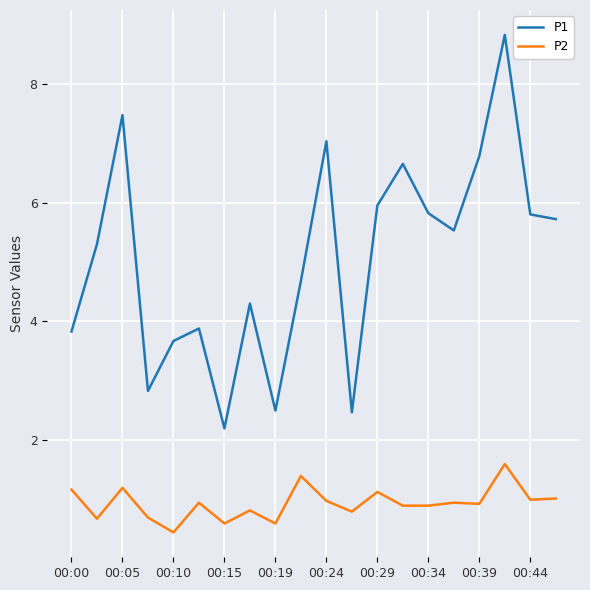

List the series in order of their overall mean, highest first.

P1, P2